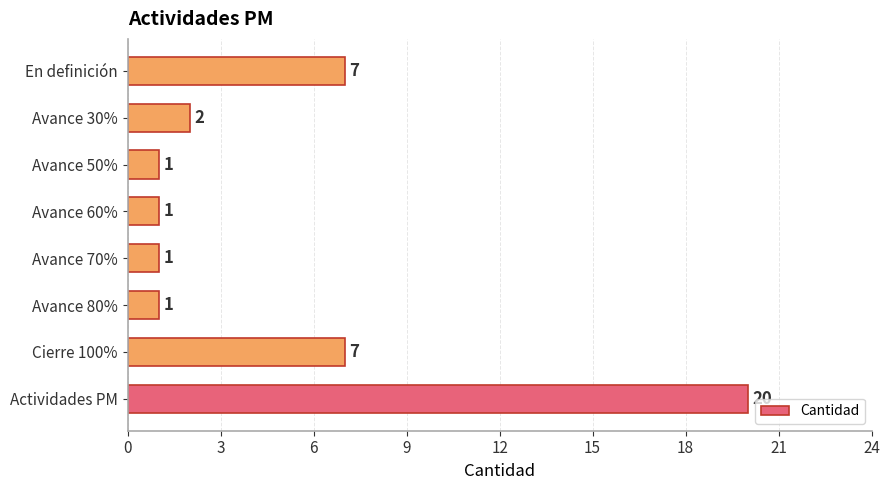

What is the greatest value displayed?

20